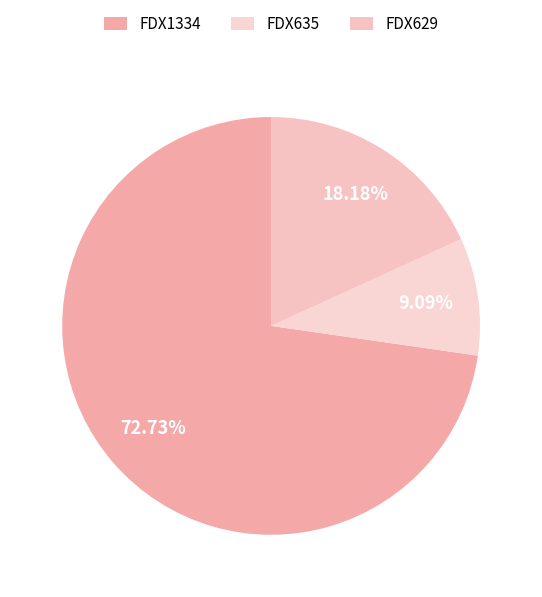

What is the change in value from FDX1334 to FDX635?

-7